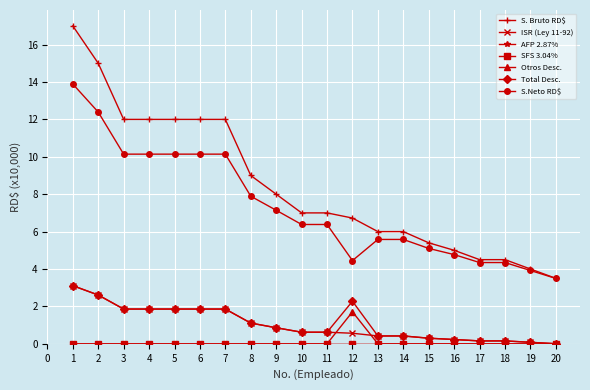

Does the chart have visible grid lines?

Yes